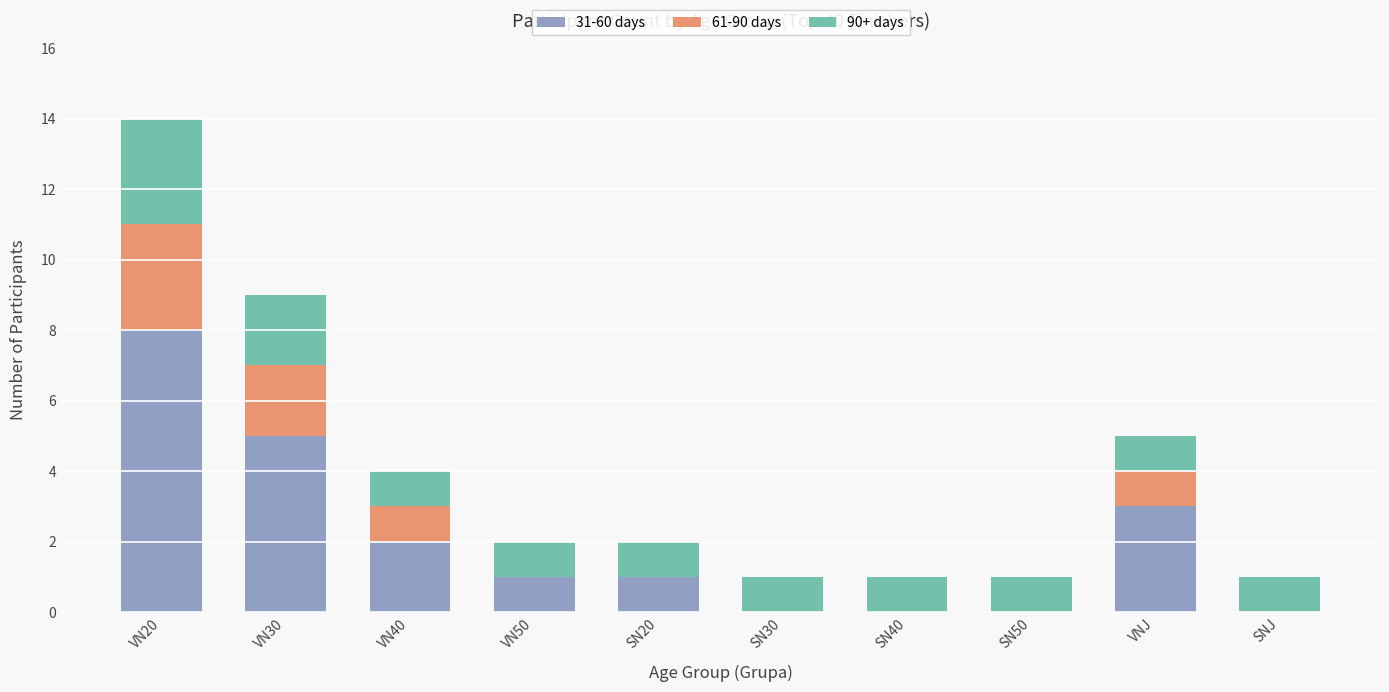

At which category is the sum across all series the highest?

VN20